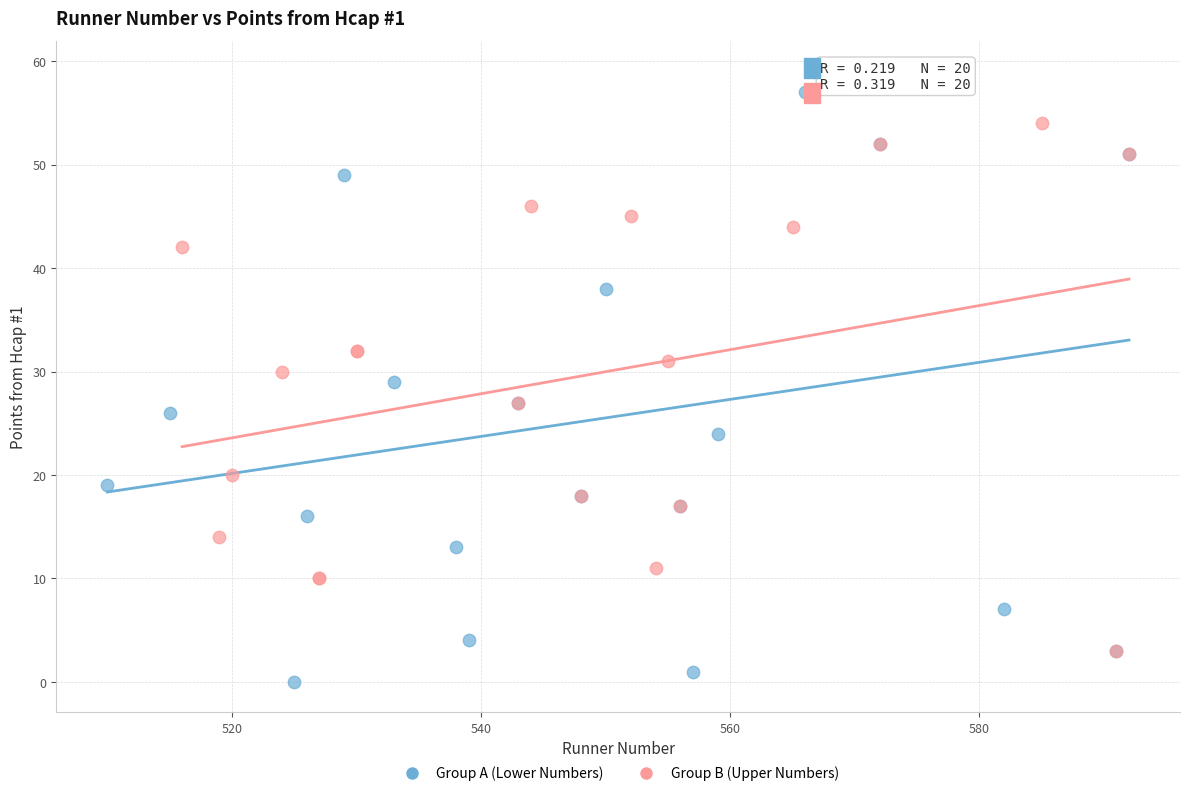

Which series contains the lowest Y value?

Group A (Lower Numbers)